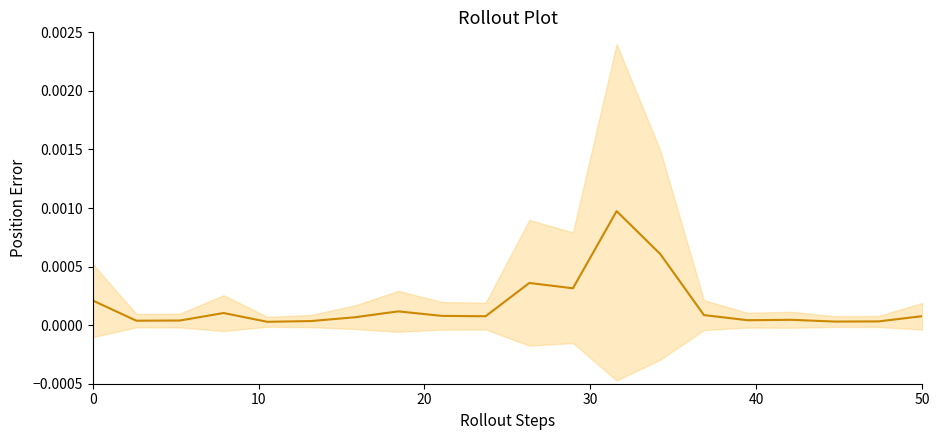

Count the number of data series in this chart.

1